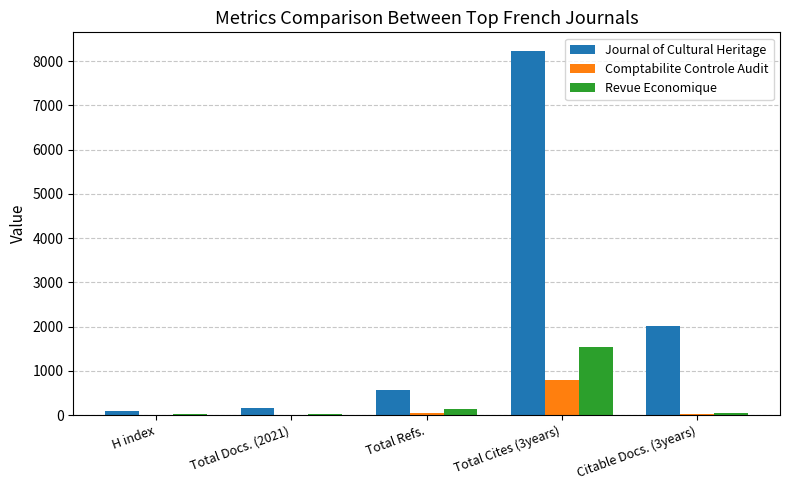

At which label is Journal of Cultural Heritage closest to 4163?

Citable Docs. (3years)